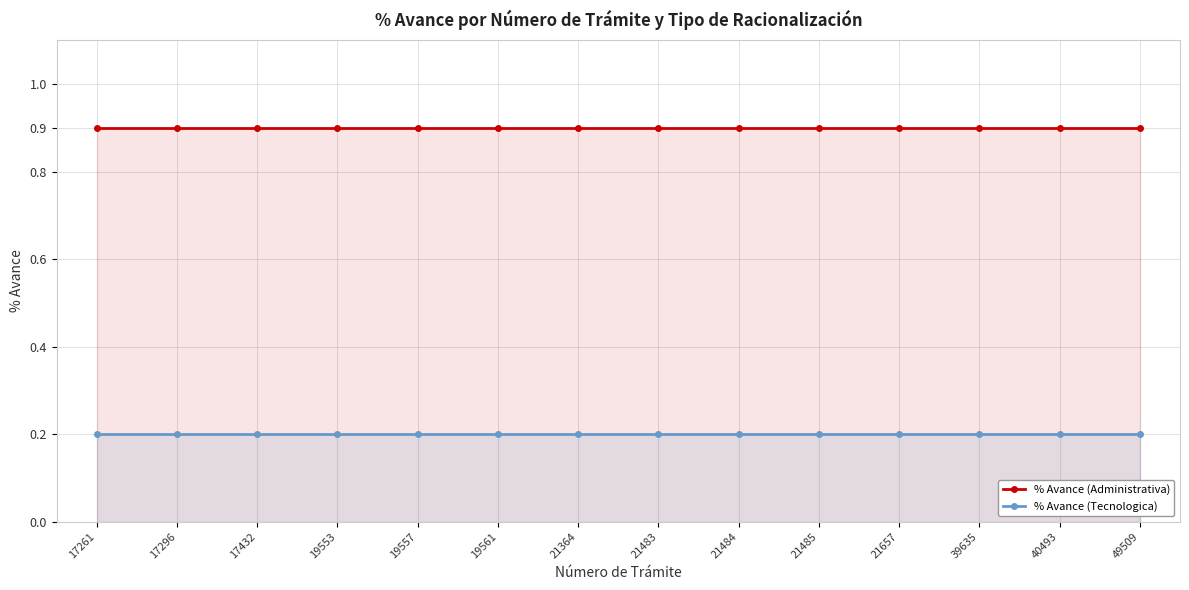

What is the minimum value shown in the chart?

0.2